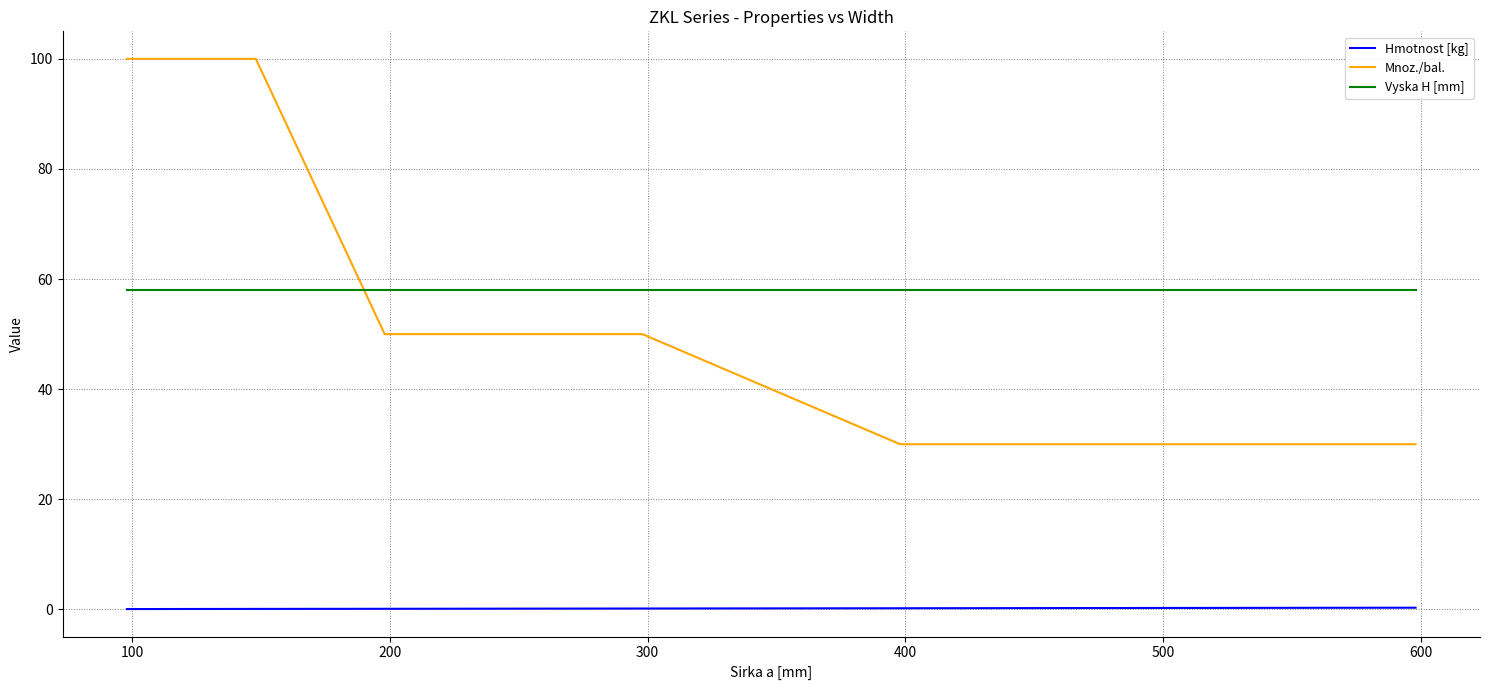

Which series has the largest range (max minus min)?

Mnoz./bal.